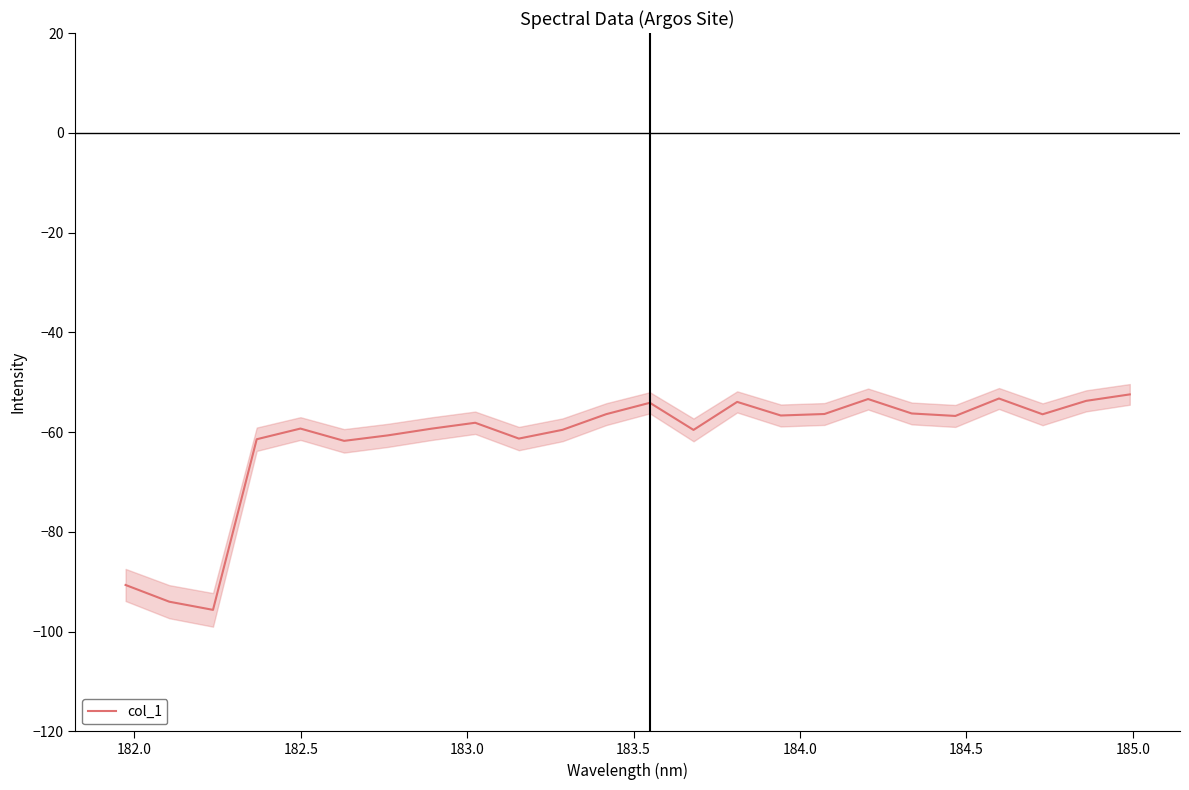

What is the average value?

-61.7